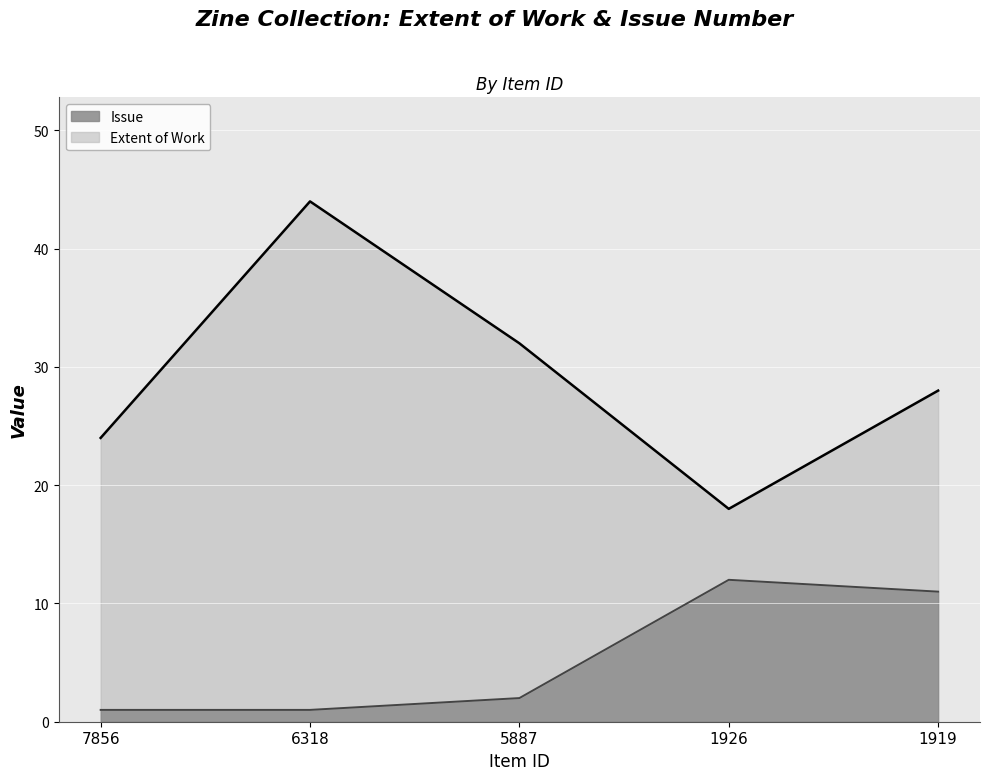

What is the sum of the Issue values at 7856 and 6318?

2